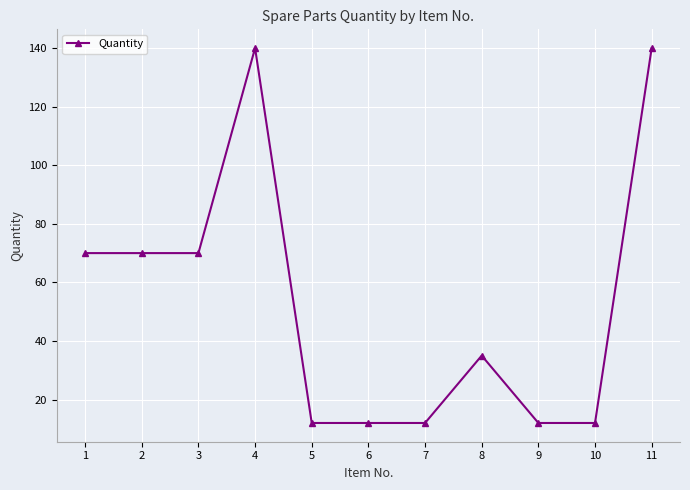

What is the difference between the maximum and minimum values?

128